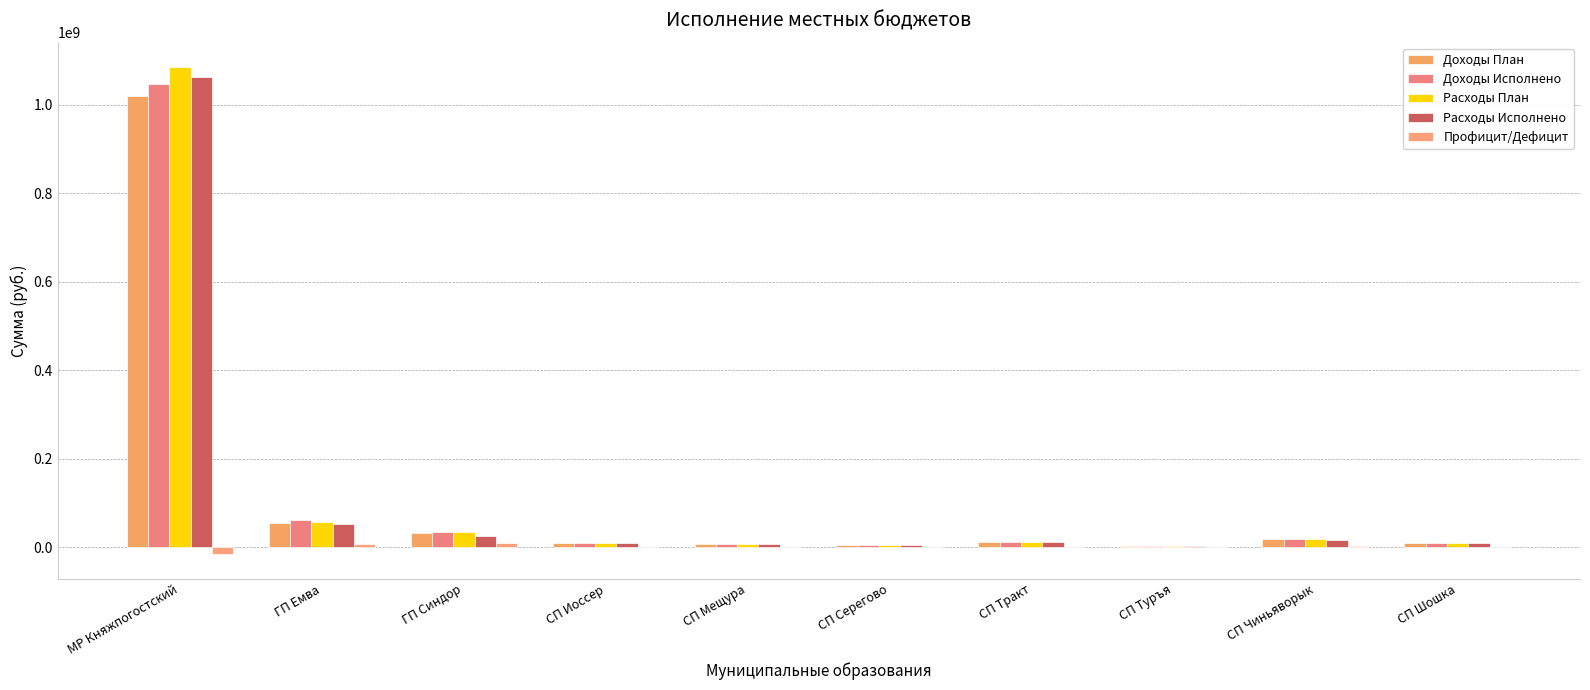

What is the difference between the maximum and minimum values in the Расходы План series?

1082954374.8